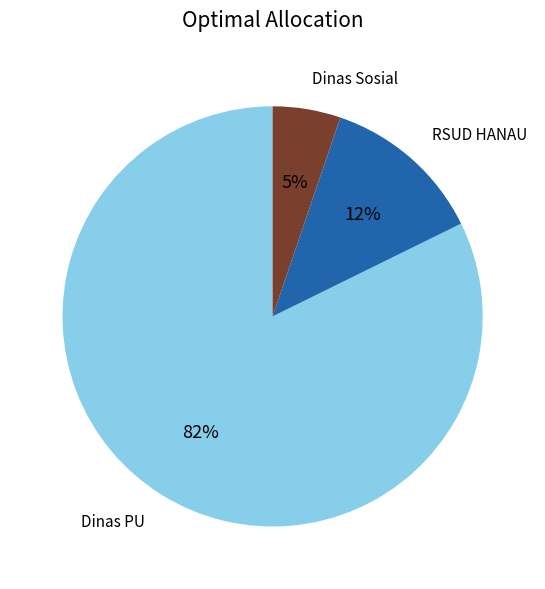

The Dinas Sosial slice represents 11% of the pie. True or false?

False